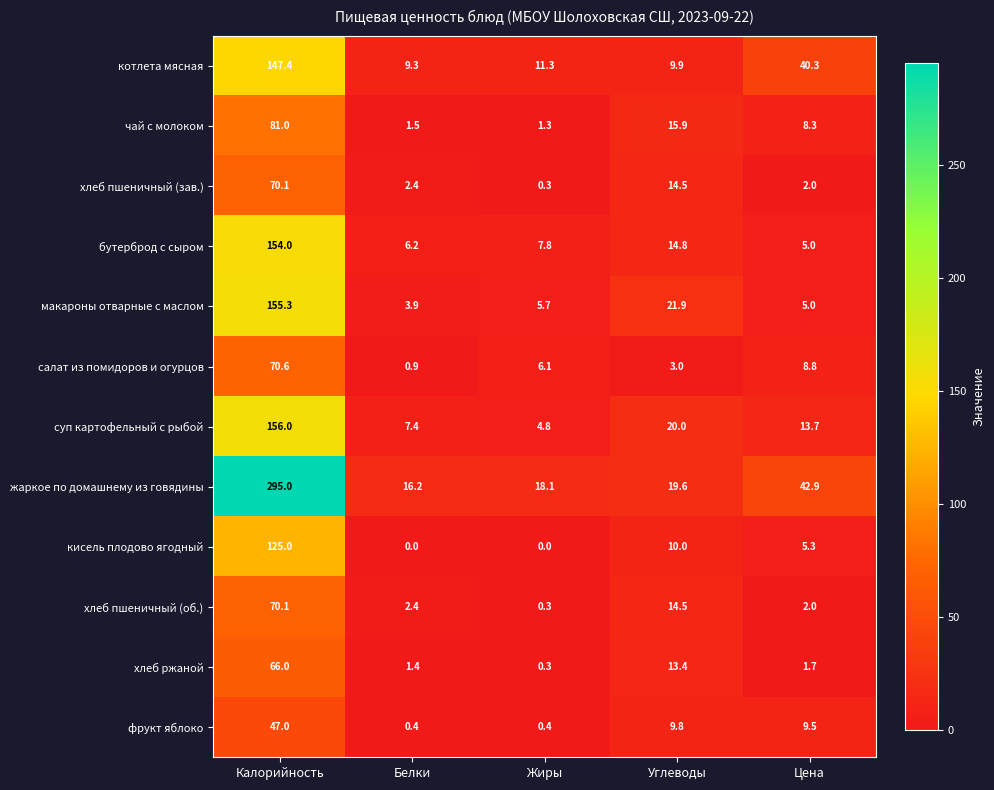

Where does the кисель плодово ягодный series first go above 5?

Калорийность